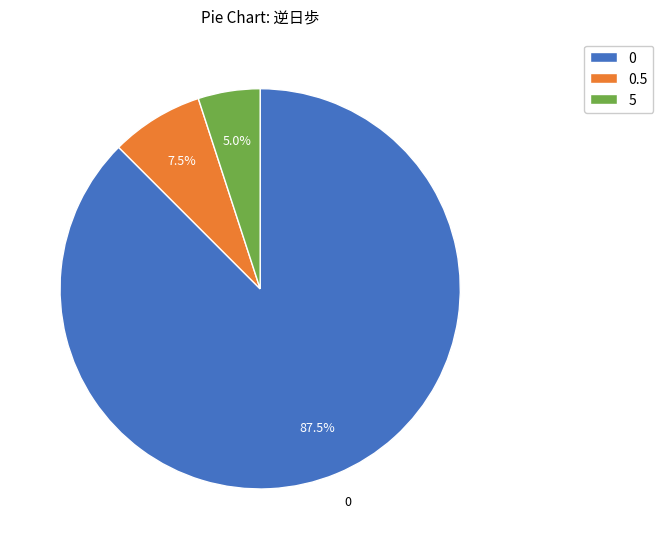

Does 0 account for over 50% of the chart?

Yes